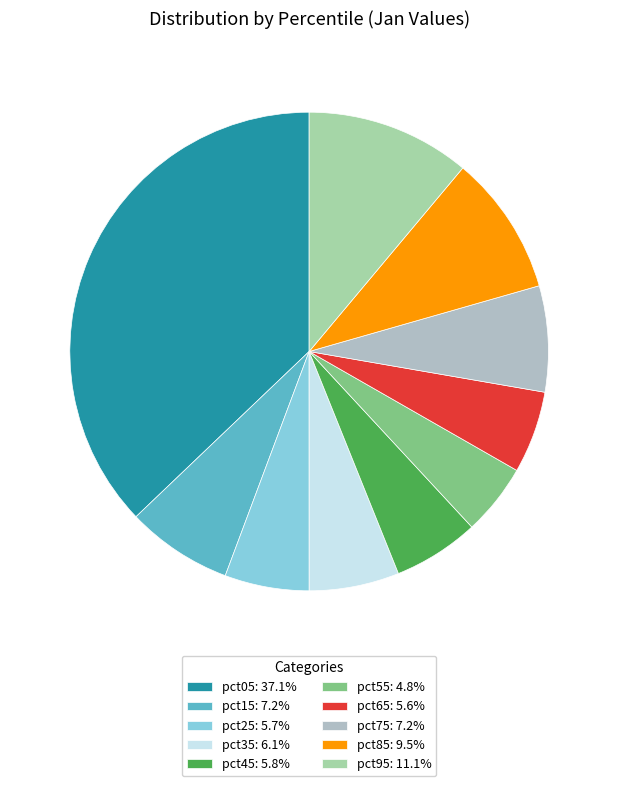

Do pct55 and pct65 together represent more than half of the pie?

No